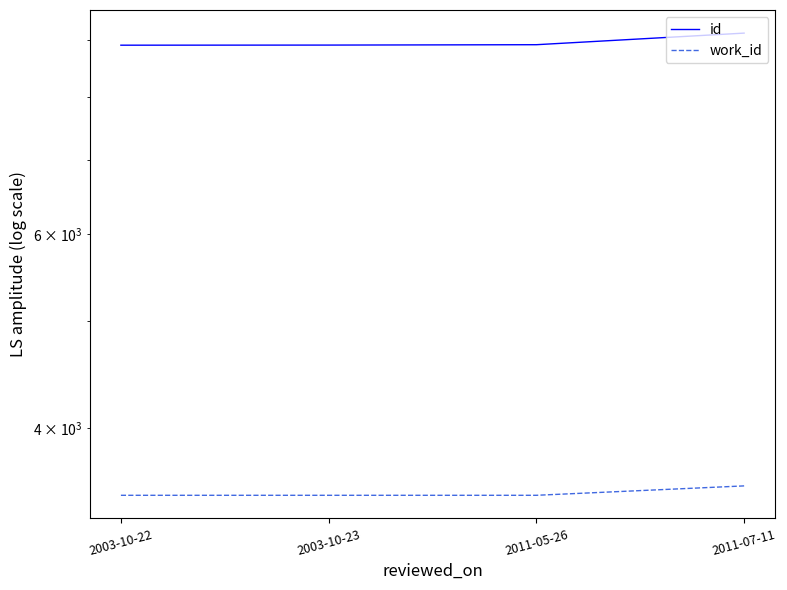

What position from the left is 2011-07-11?

4